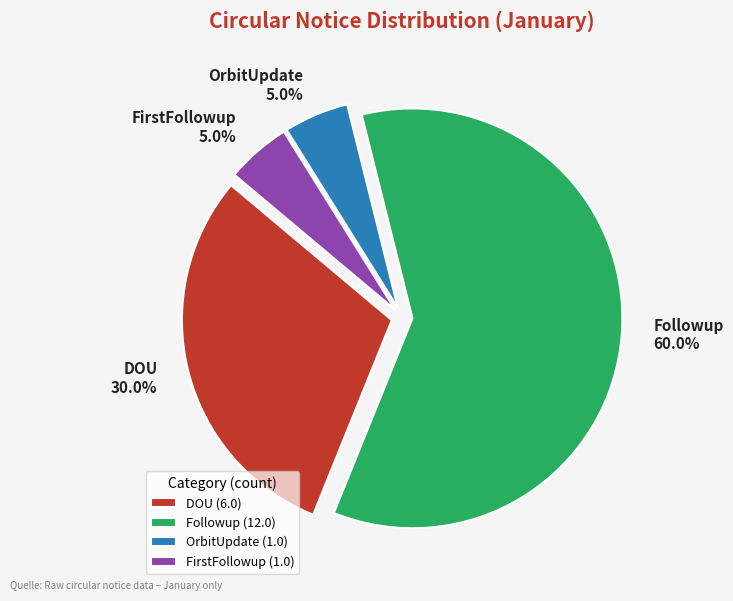

What is the ratio of the value at FirstFollowup to the value at DOU?

0.2